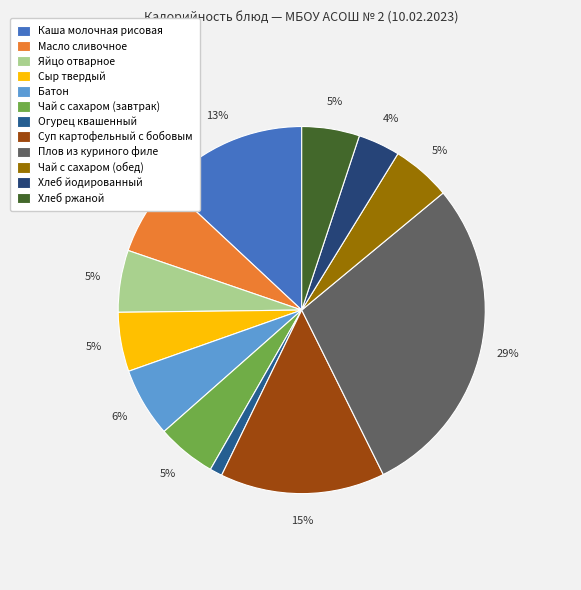

What is the largest slice in the pie chart?

Плов из куриного филе